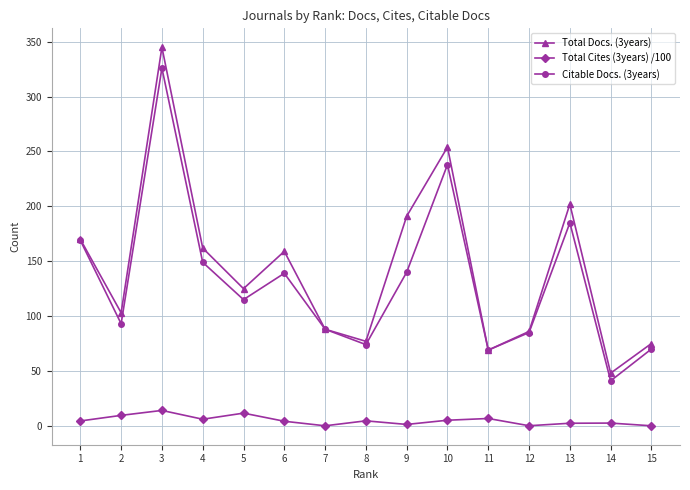

At which label is Citable Docs. (3years) closest to 183?

13